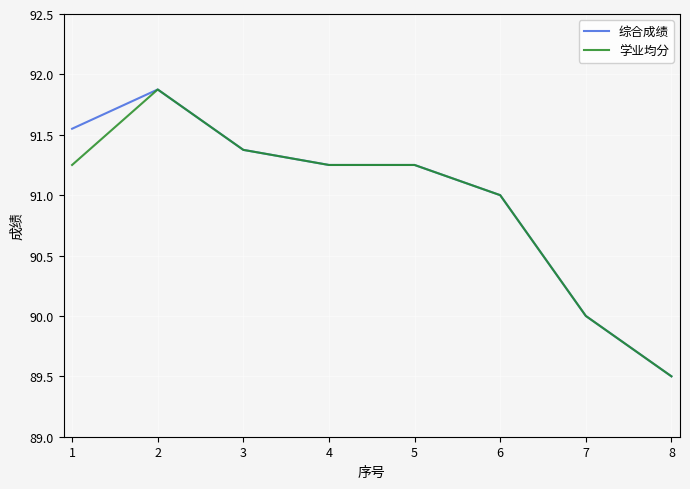

The value of 综合成绩 at 7 is 38.0. True or false?

False